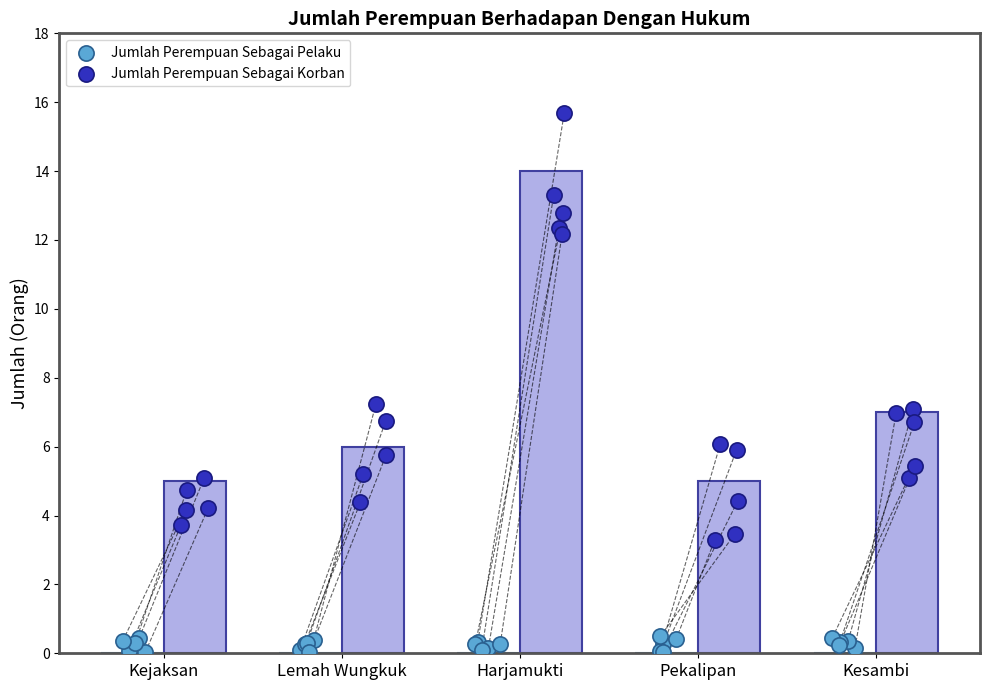

Which series has the widest spread of Y values?

Jumlah Perempuan Sebagai Korban